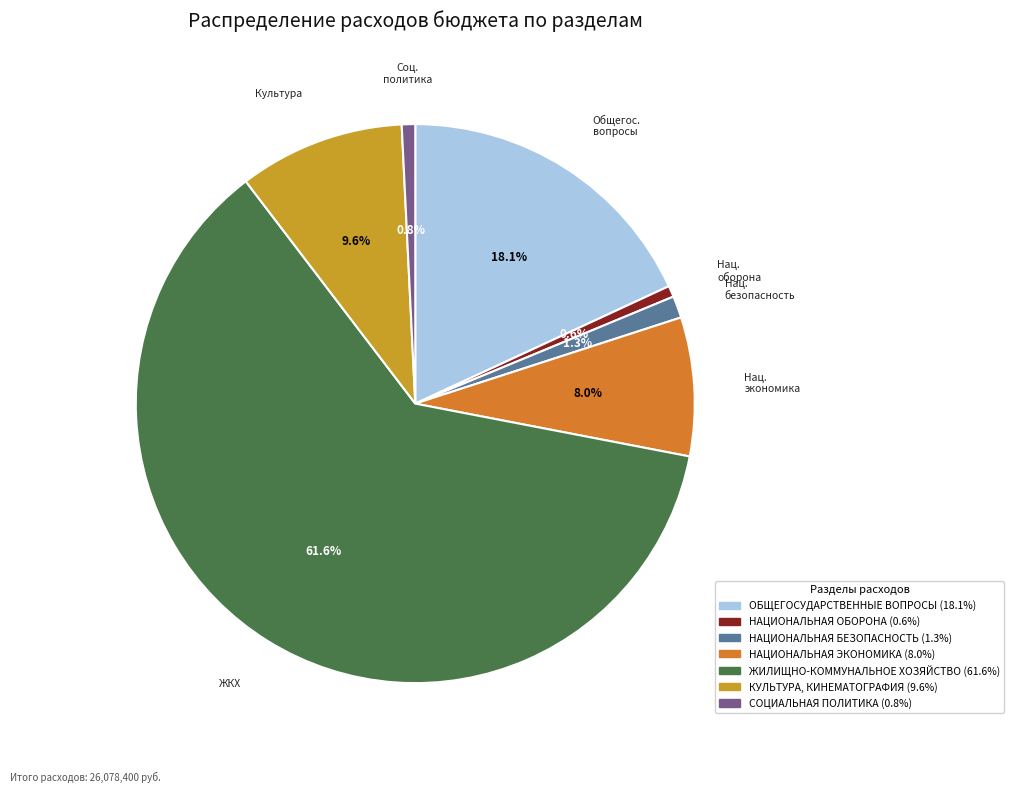

What is the change in value from ОБЩЕГОСУДАРСТВЕННЫЕ ВОПРОСЫ to НАЦИОНАЛЬНАЯ БЕЗОПАСНОСТЬ?

-4389715.2